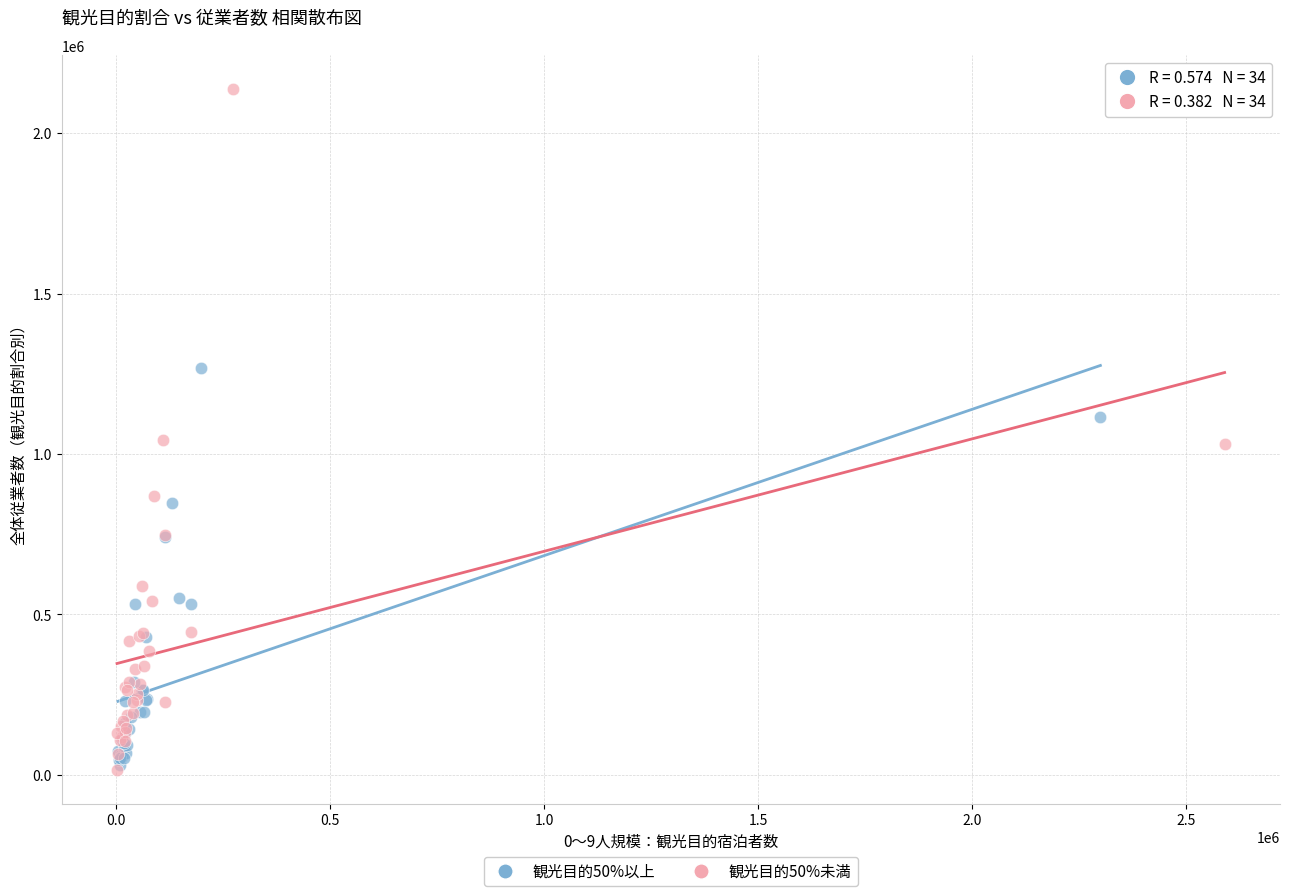

Which series reaches the maximum Y coordinate?

観光目的50%未満